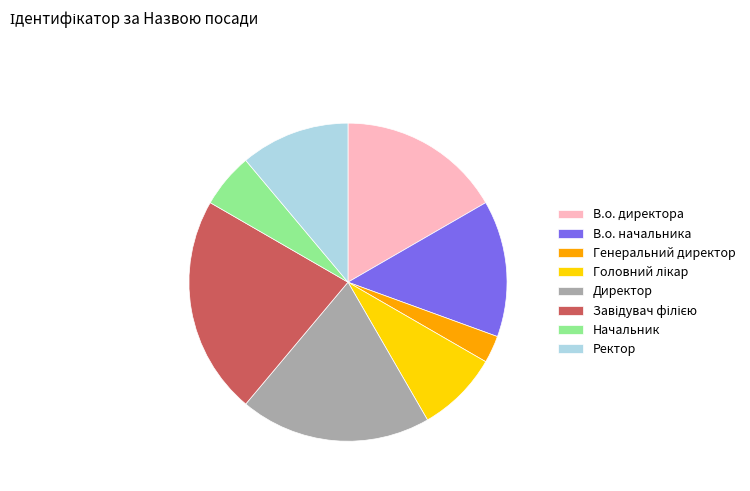

How many slices are in this pie chart?

8